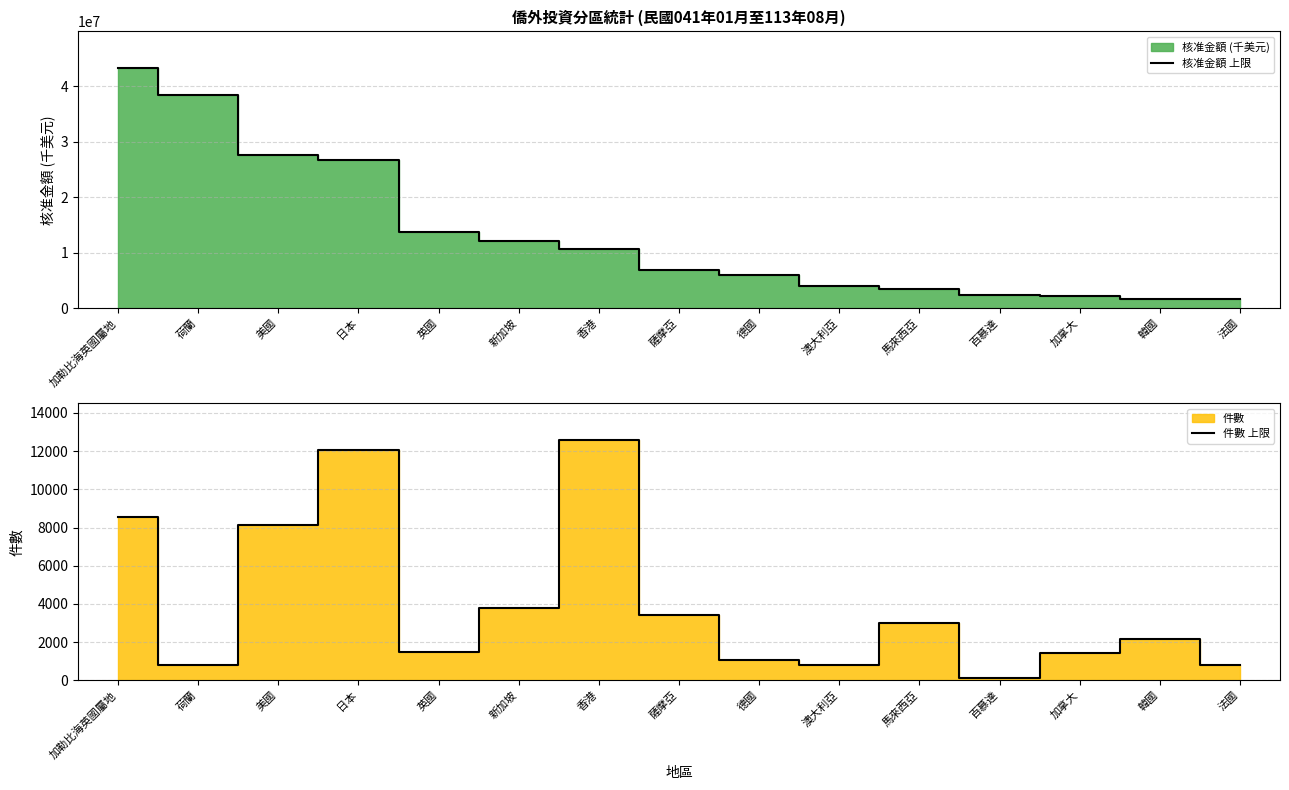

Which category has the lowest value in the 核准金額 上限 series?

法國